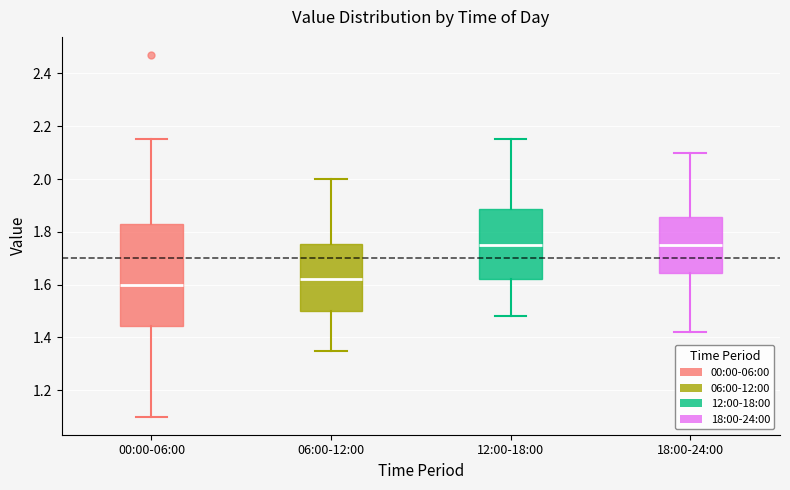

Reading left to right, read every box against the y-axis: the position of its median line, the range the box covers, and the ends of its whiskers. The values are not printed on the chart, so give them approximately, as read against the axis.

00:00-06:00: median 1.60, box 1.44 to 1.84, whiskers 1.10 to 2.16
06:00-12:00: median 1.62, box 1.50 to 1.76, whiskers 1.36 to 2.00
12:00-18:00: median 1.76, box 1.62 to 1.88, whiskers 1.48 to 2.16
18:00-24:00: median 1.76, box 1.64 to 1.86, whiskers 1.42 to 2.10